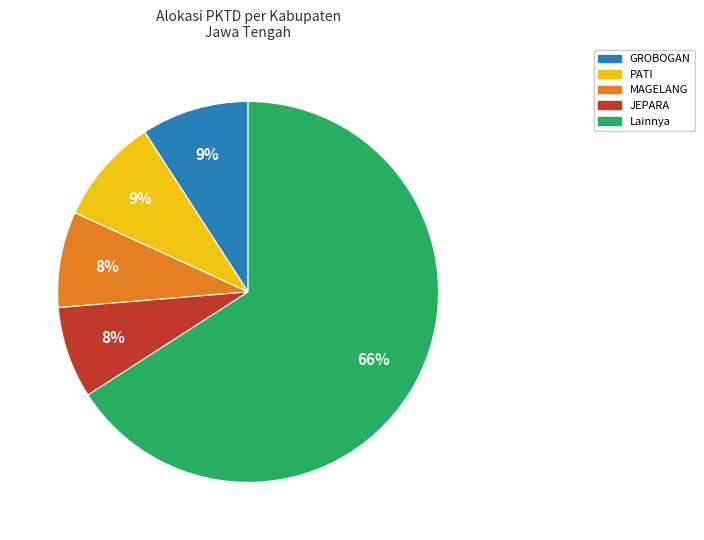

To the nearest percent, what is the average slice percentage?

20%